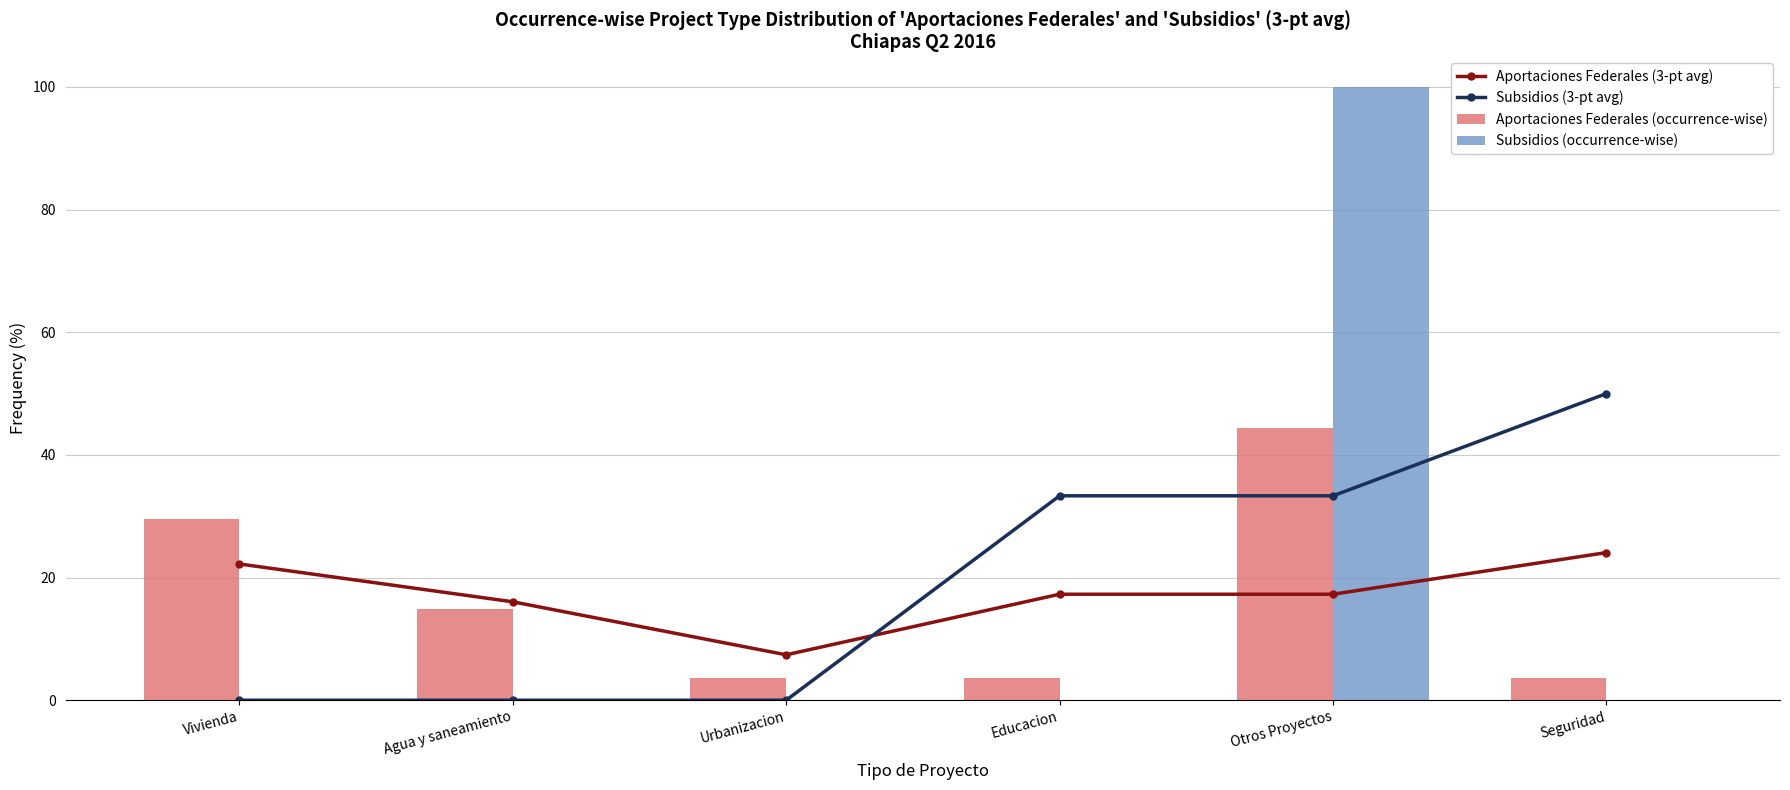

Which series changed the most between Vivienda and Urbanizacion?

Aportaciones Federales (occurrence-wise)